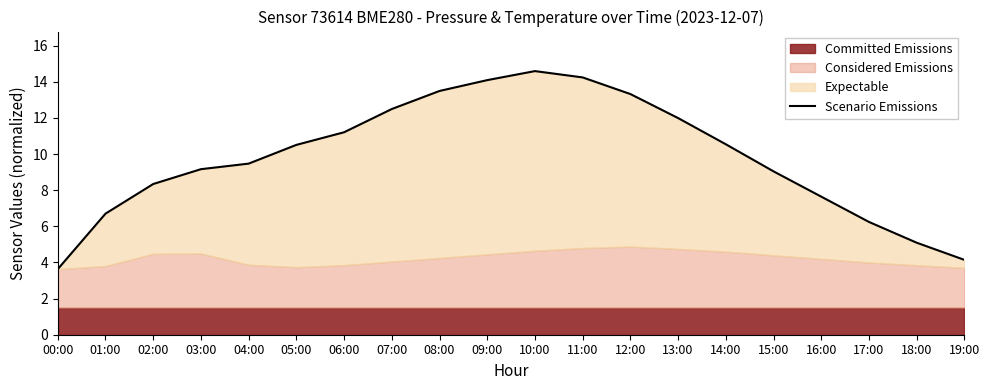

How many data points are less than 10?

10